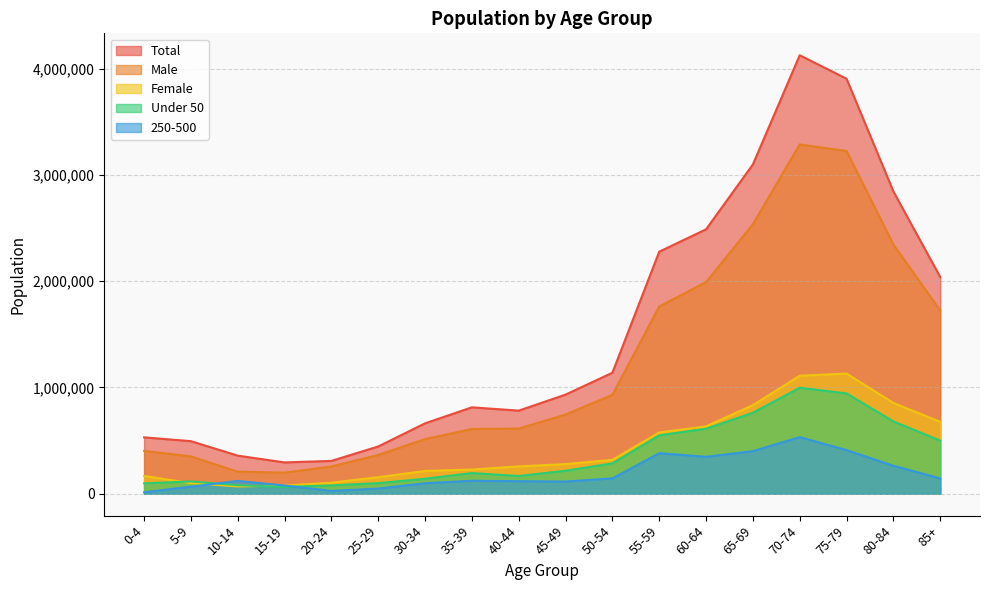

List the series in order of their peak value, highest first.

Total, Male, Female, Under 50, 250-500